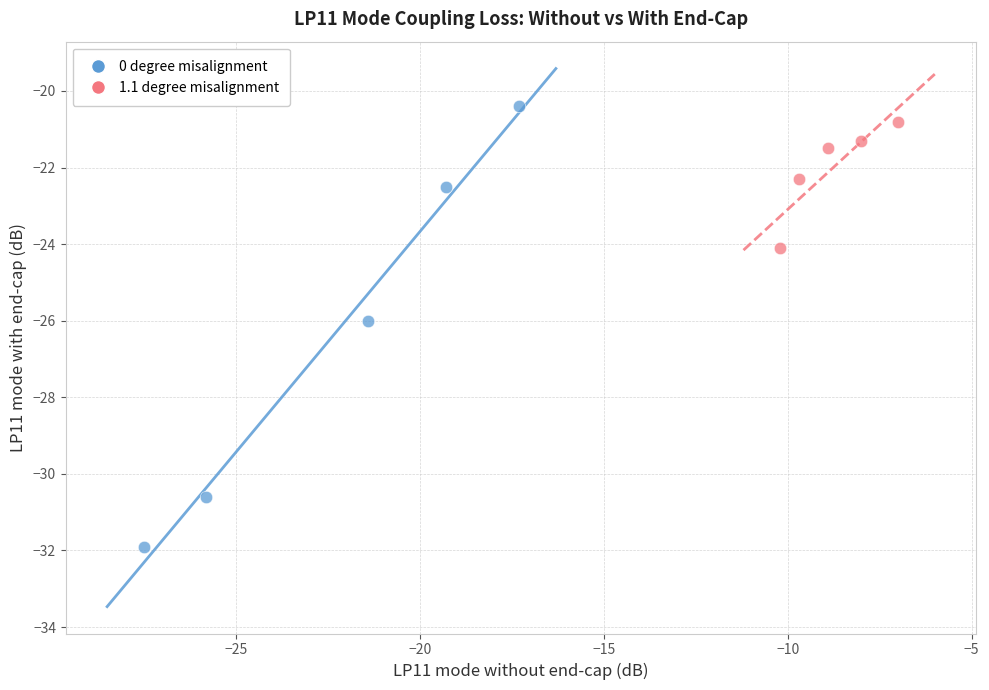

Which series reaches the maximum Y coordinate?

0 degree misalignment